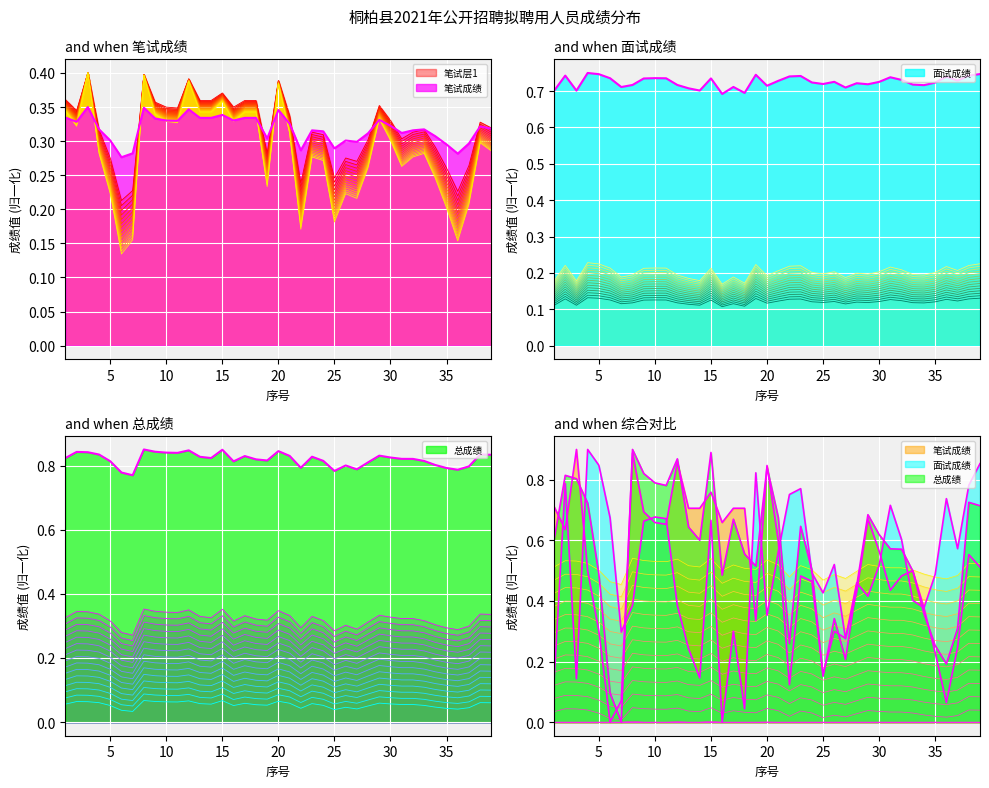

At how many categories does at least one series exceed 0?

39